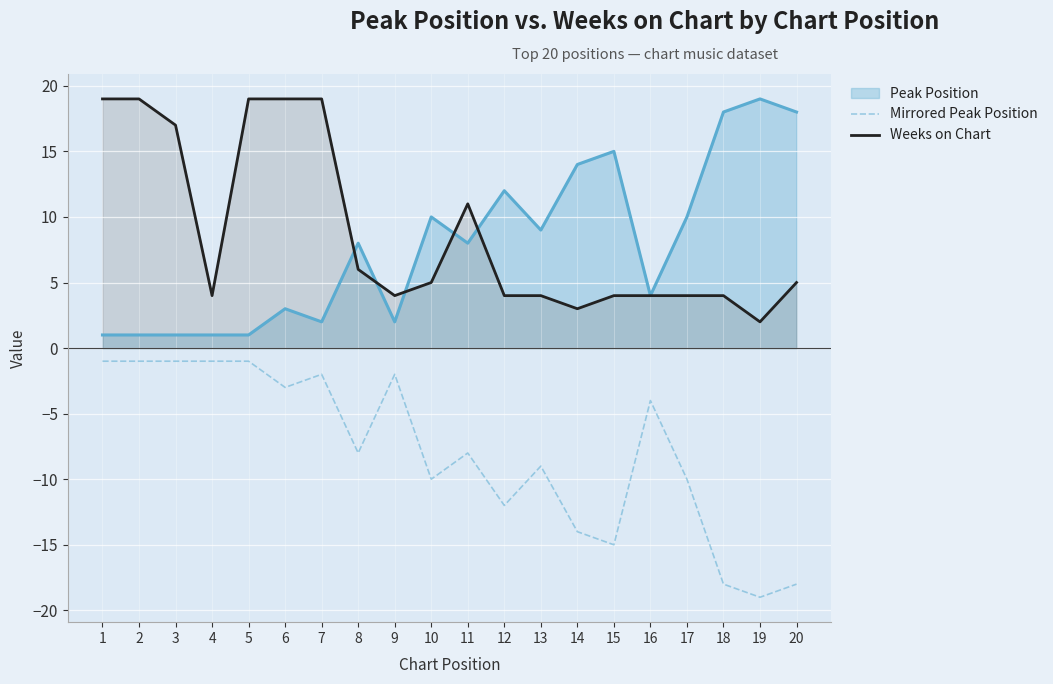

Which category has the highest value in the Mirrored Peak Position series?

1